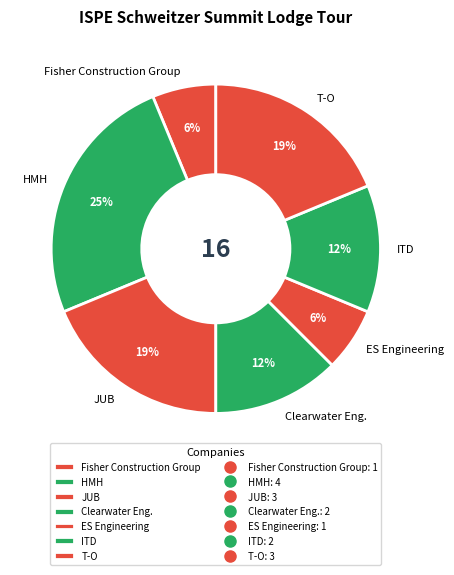

True or false: JUB accounts for 23% of the total.

False